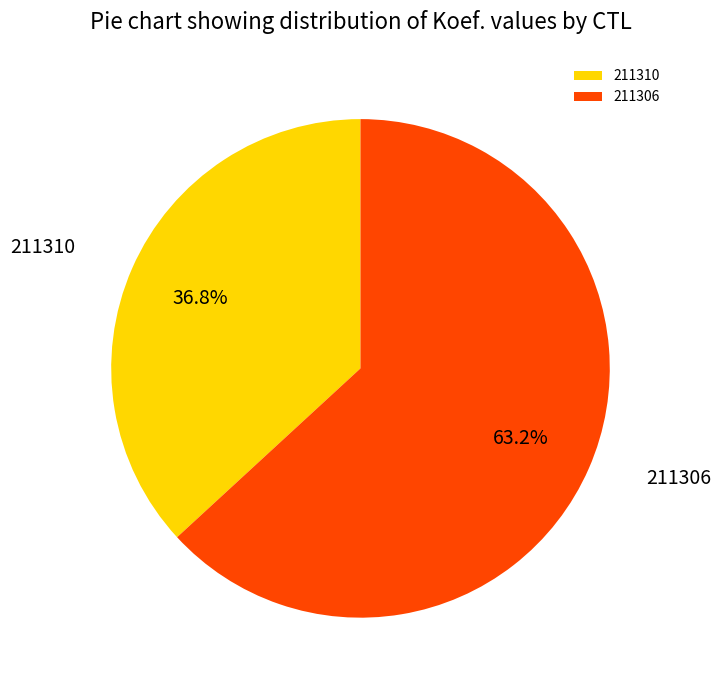

To the nearest percent, what percentage of the pie is 211306?

63%